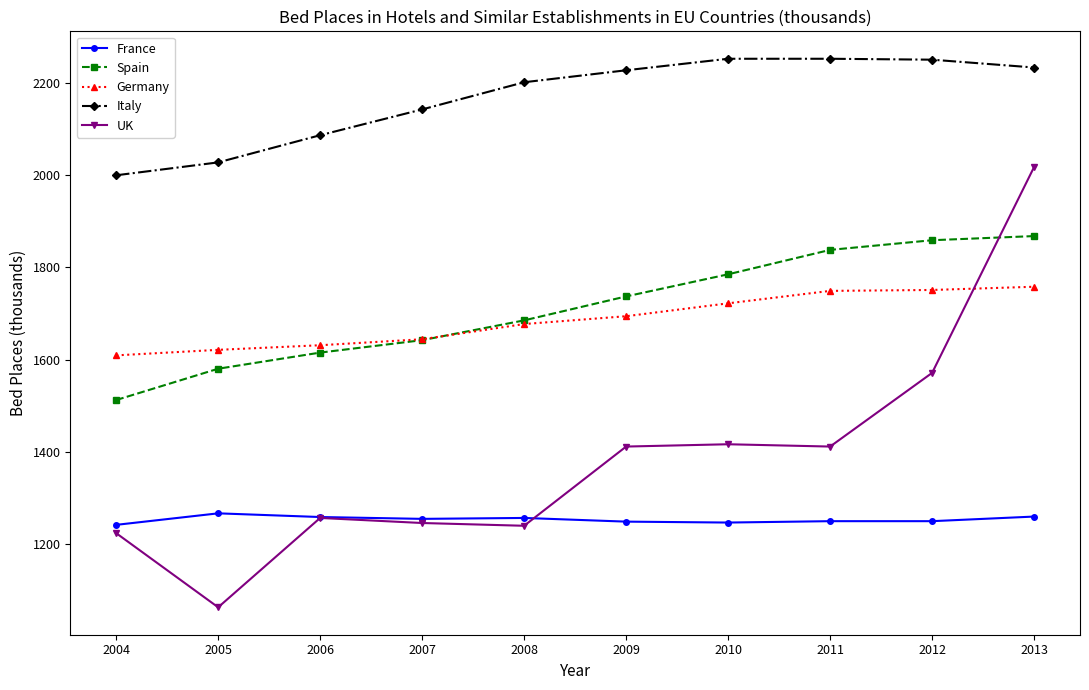

What is the value of the Germany point at the 4th from the left?

1644